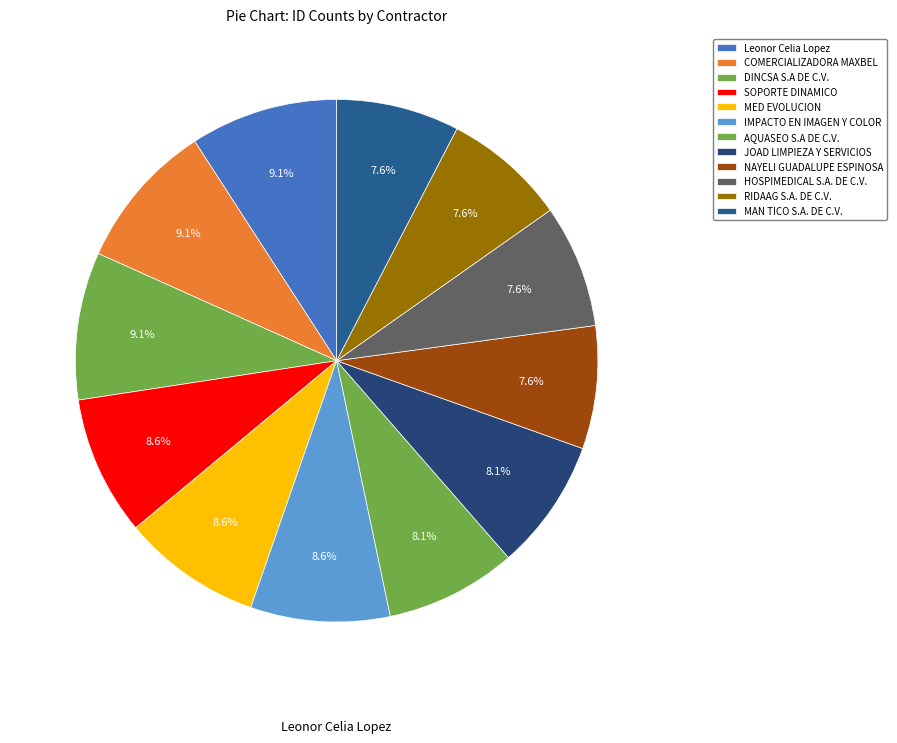

To the nearest percent, what is the difference between the largest and smallest slice percentages?

2%